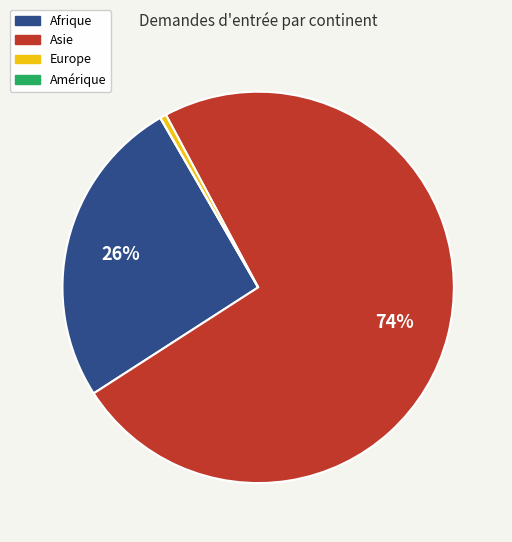

Which slice is the largest?

Asie